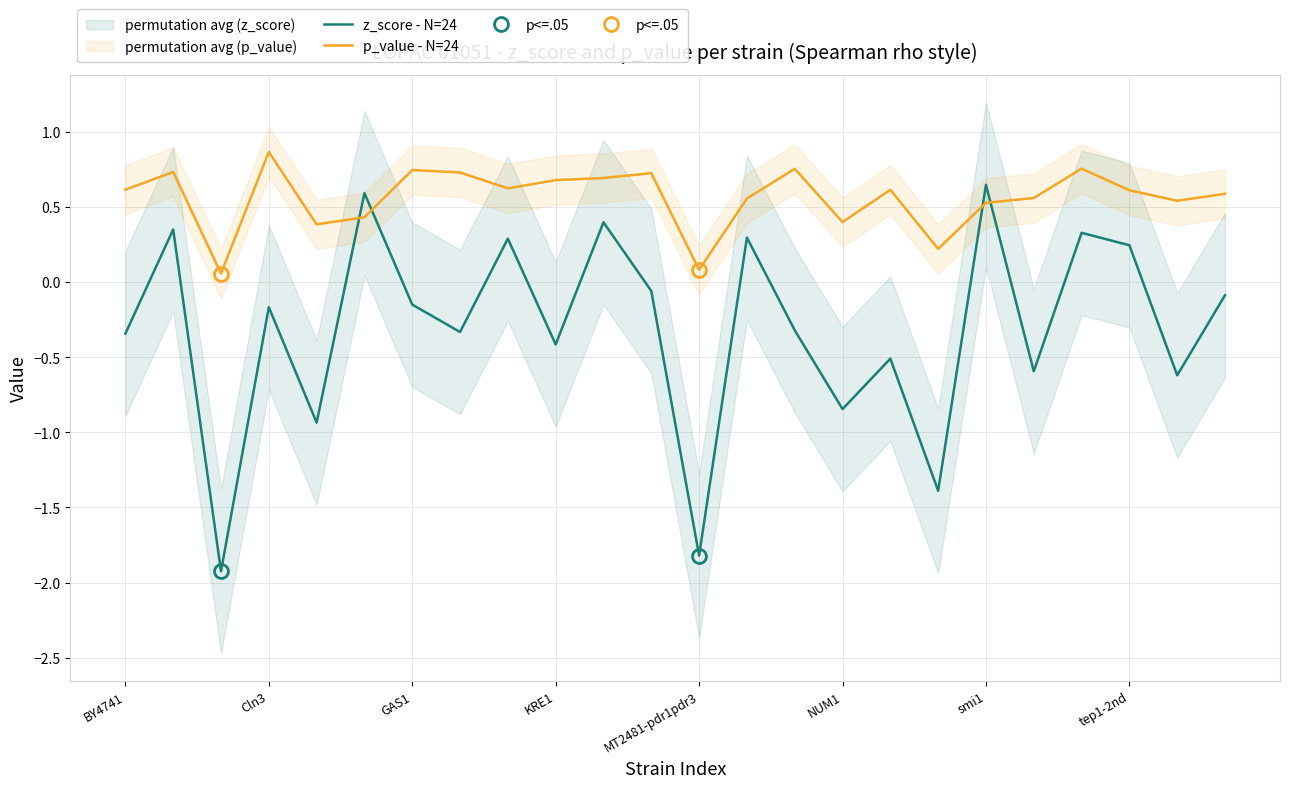

Is it true that z_score - N=24 equals -0.1 at 23?

True